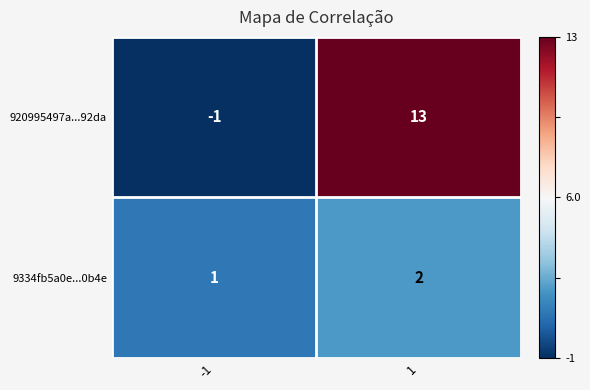

How many values in 920995497a...92da are below zero?

1